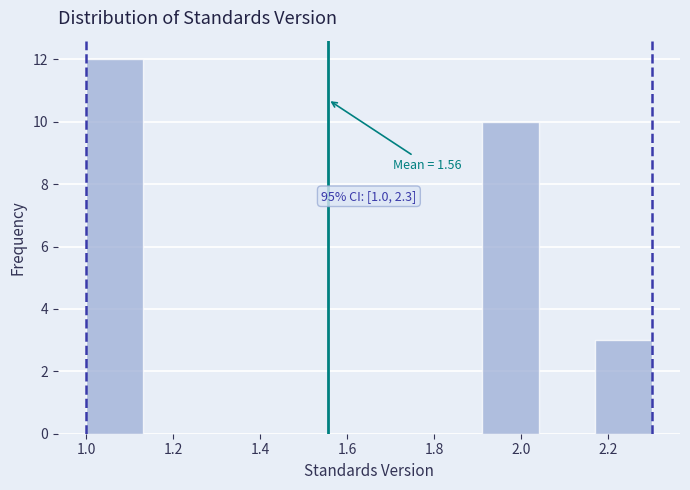

Over which range of the x-axis is the bar tallest?

1.00 to 1.13